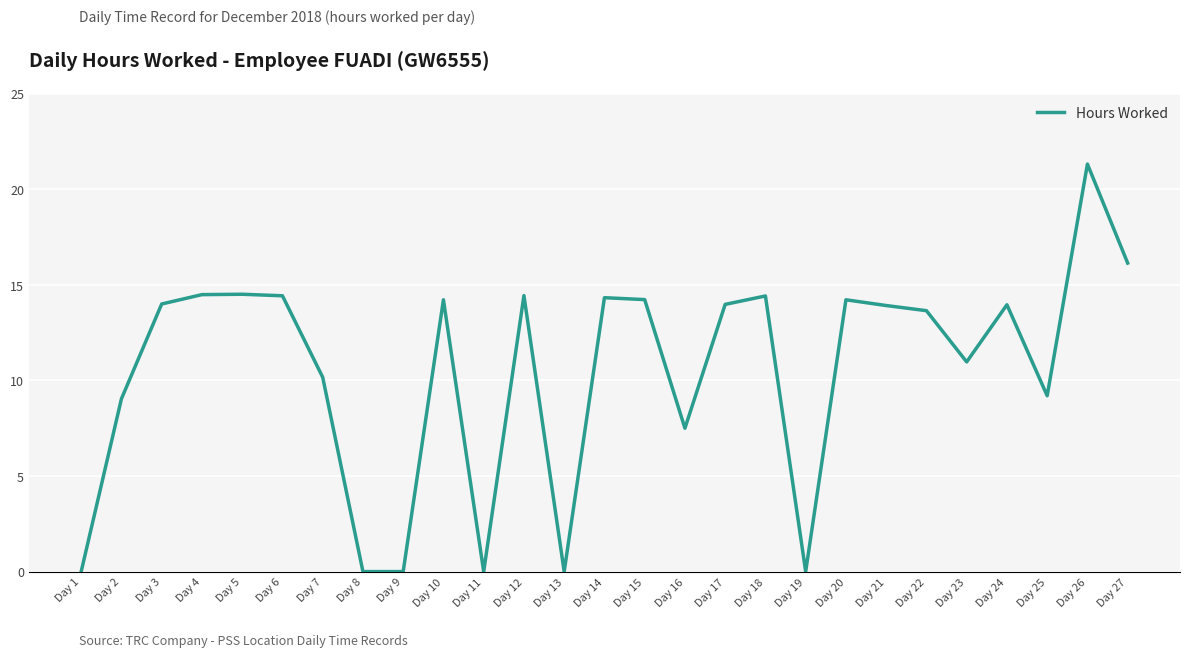

At which label does the data first exceed 13?

Day 3